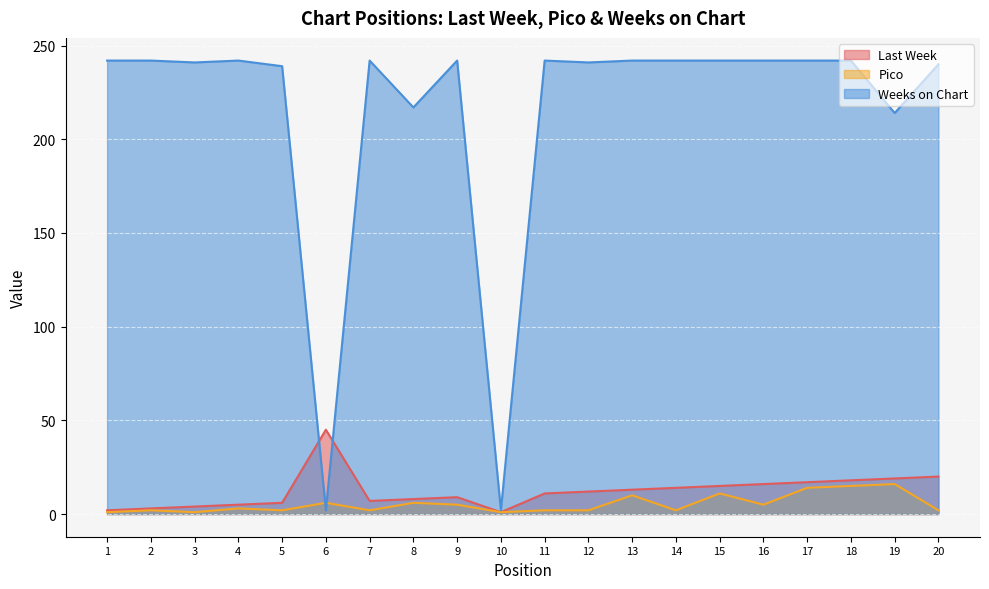

Count the number of categories in the chart.

20